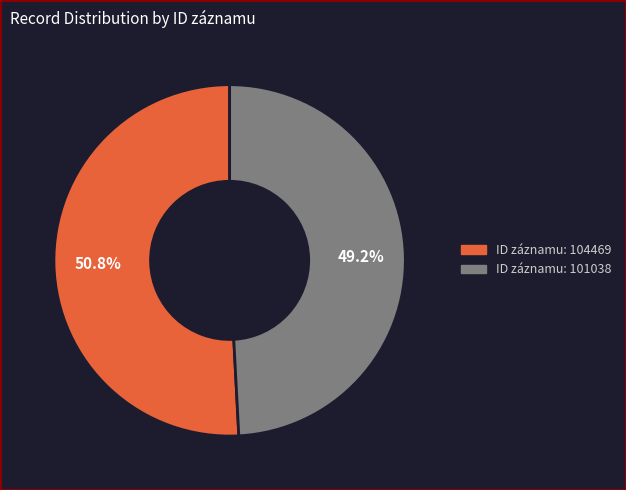

Is there any slice that represents more than half of the pie?

Yes